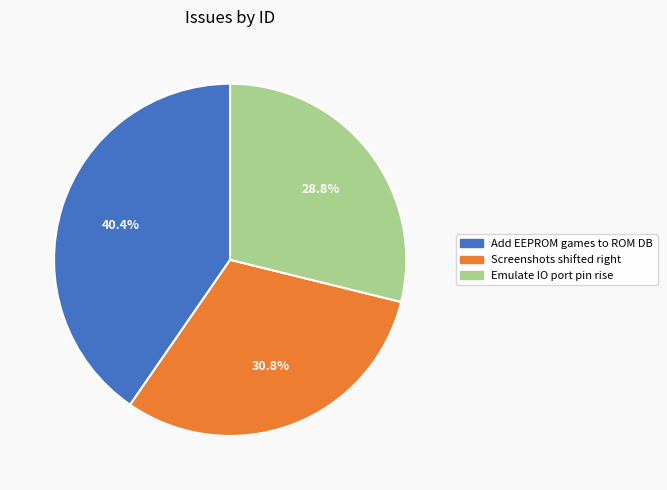

Is there any slice that represents more than half of the pie?

No